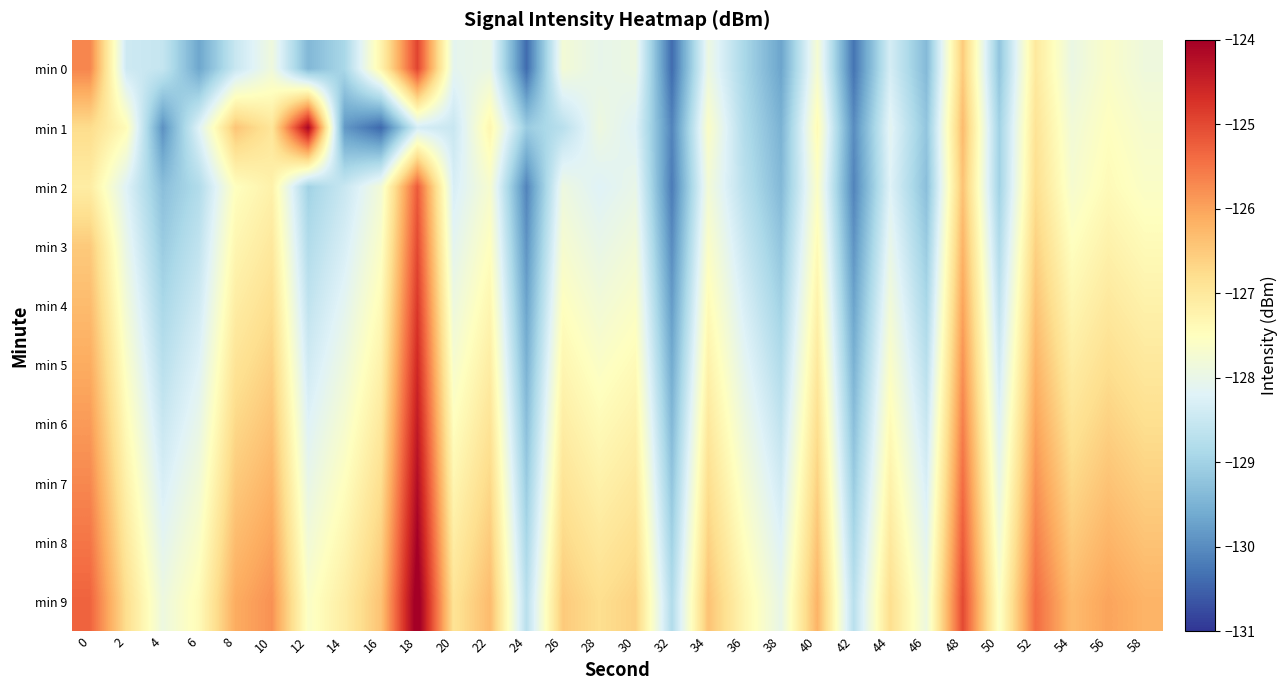

List the series in order of their peak value, highest first.

min 9, min 8, min 1, min 7, min 6, min 5, min 4, min 0, min 3, min 2